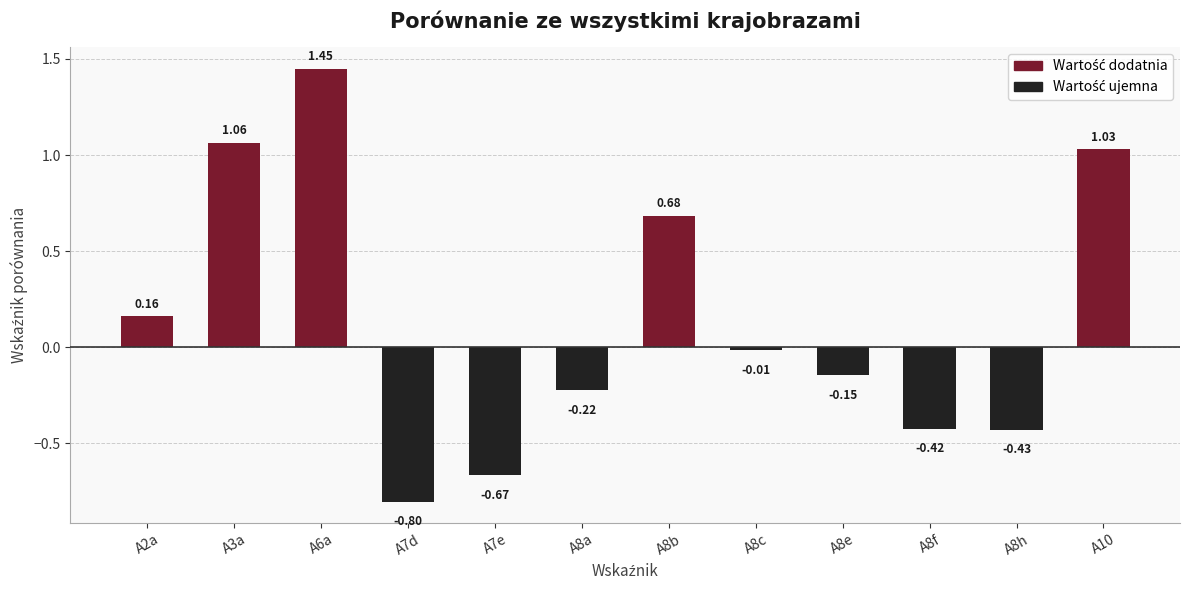

What is the difference between the maximum and minimum values?

2.3